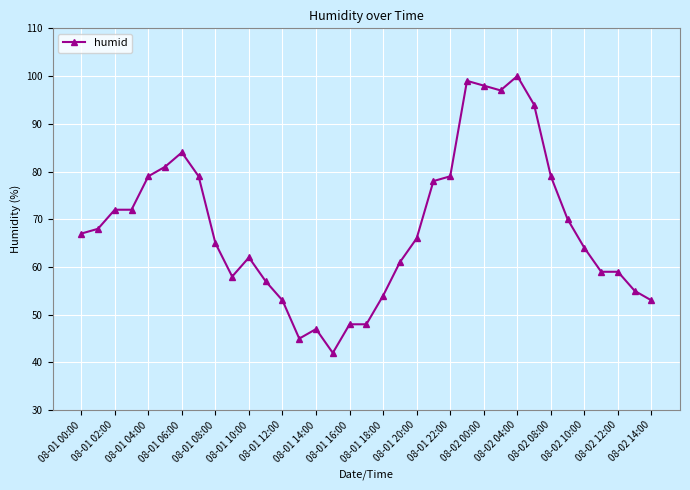

Count the number of data series in this chart.

1